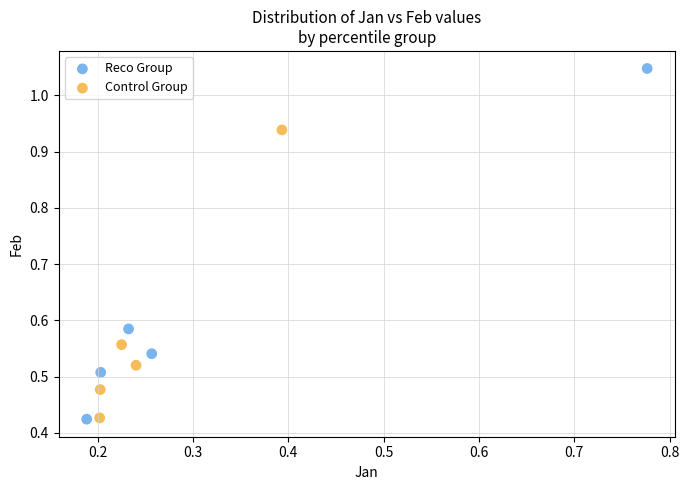

Which series contains the highest Y value?

Reco Group